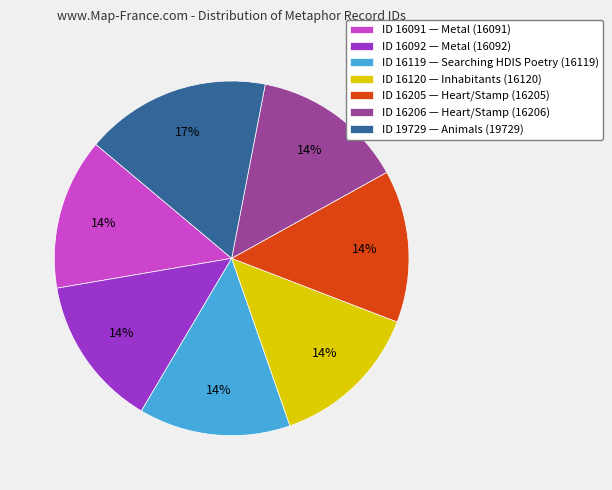

Which category has the biggest portion of the pie?

ID 19729 — Animals (19729)